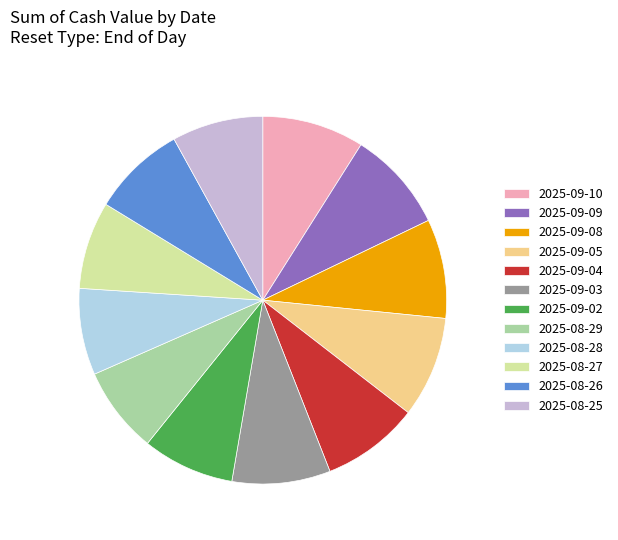

What is the ratio of the value at 2025-09-10 to the value at 2025-09-04?

1.0